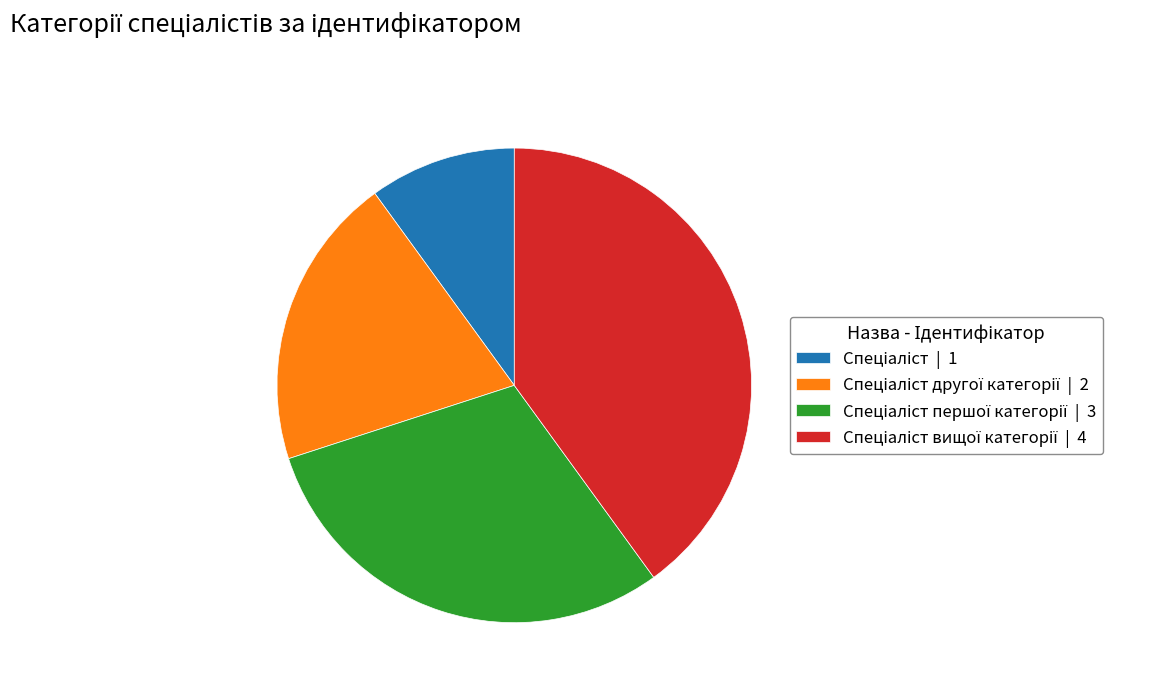

Is there a majority slice in this chart?

No